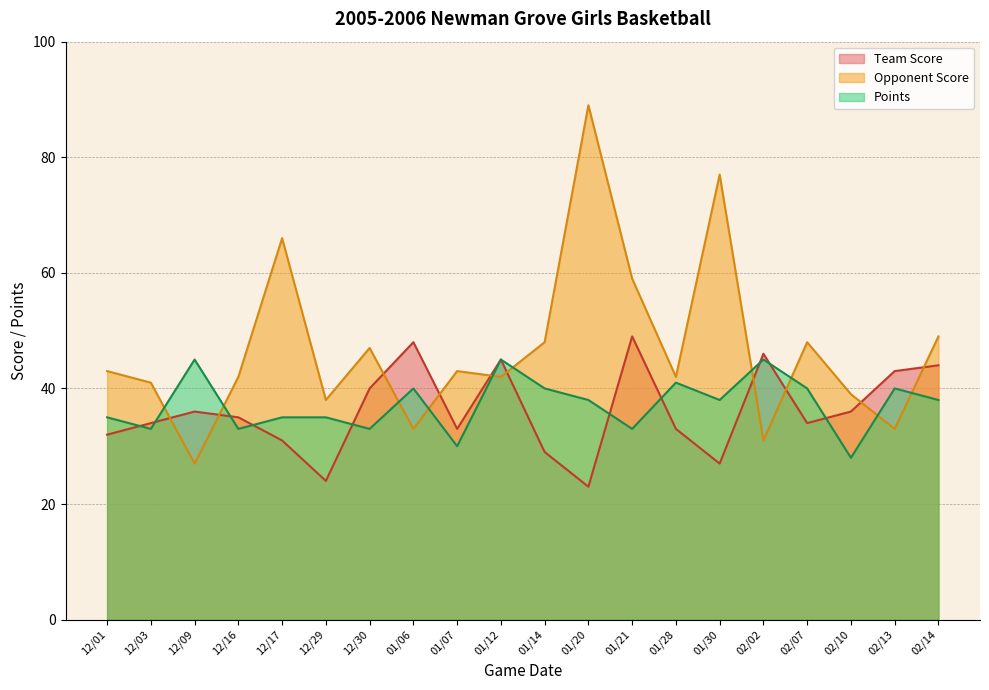

True or false: Points has a value of 38 at 01/30.

True